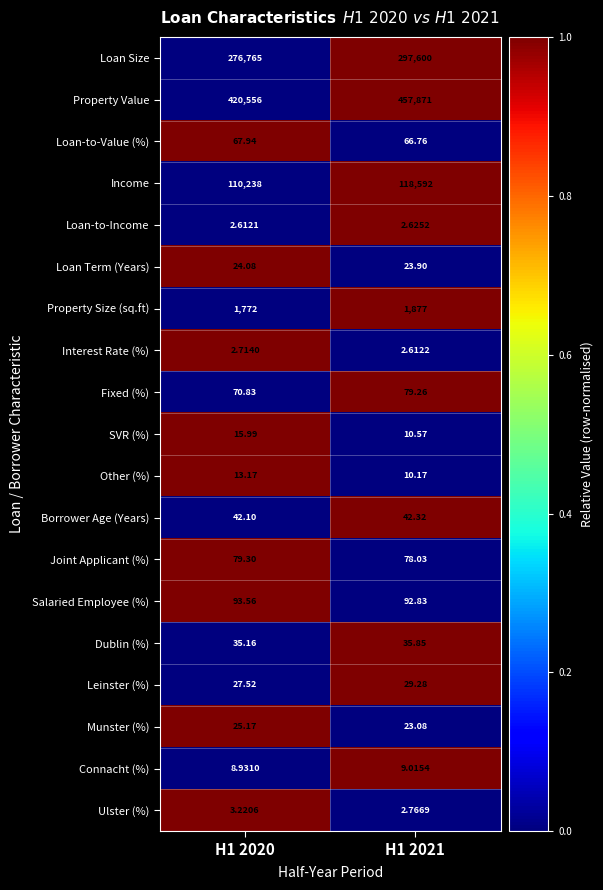

Which series has the widest spread of values?

Property Value